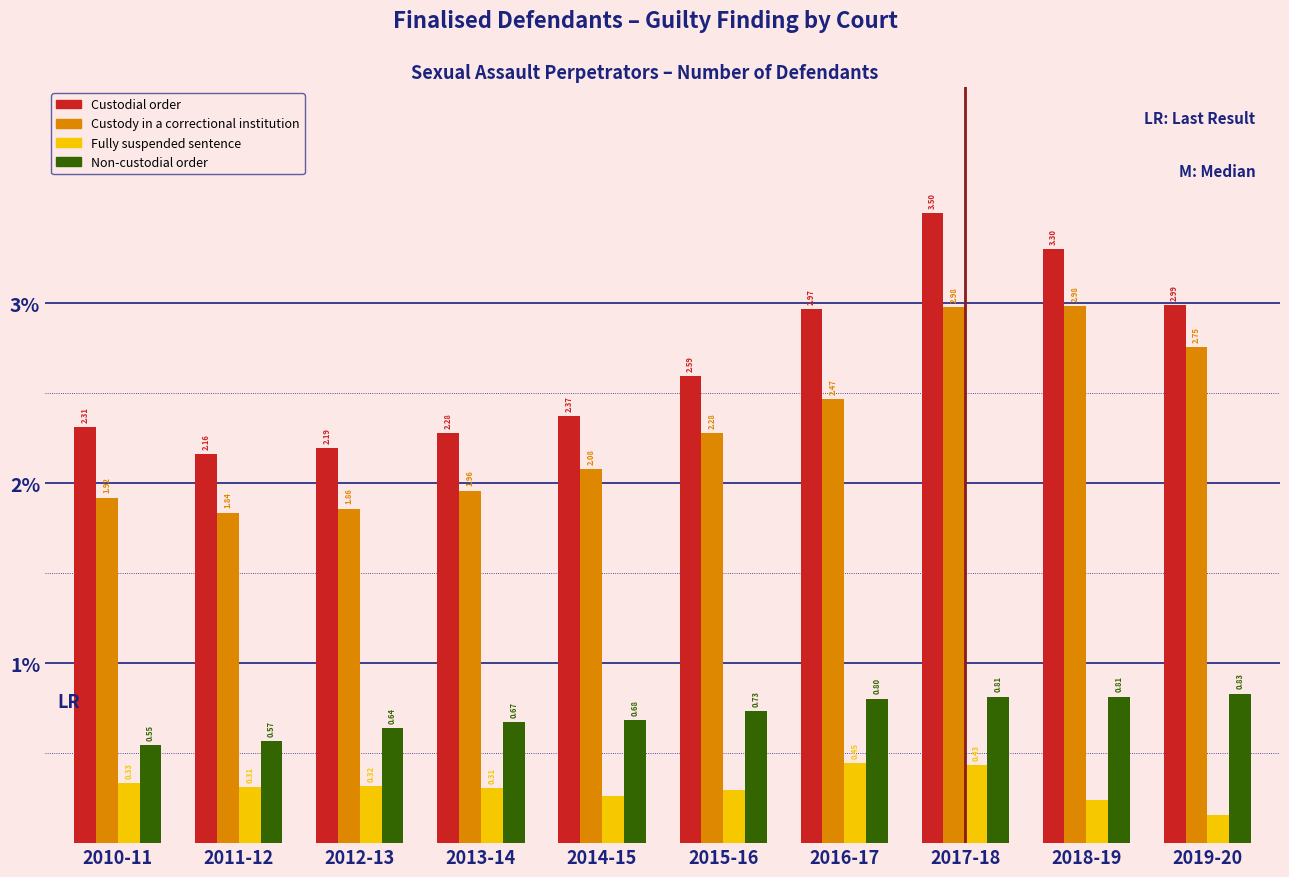

List the series in order of their overall mean, lowest first.

Fully suspended sentence, Non-custodial order, Custody in a correctional institution, Custodial order